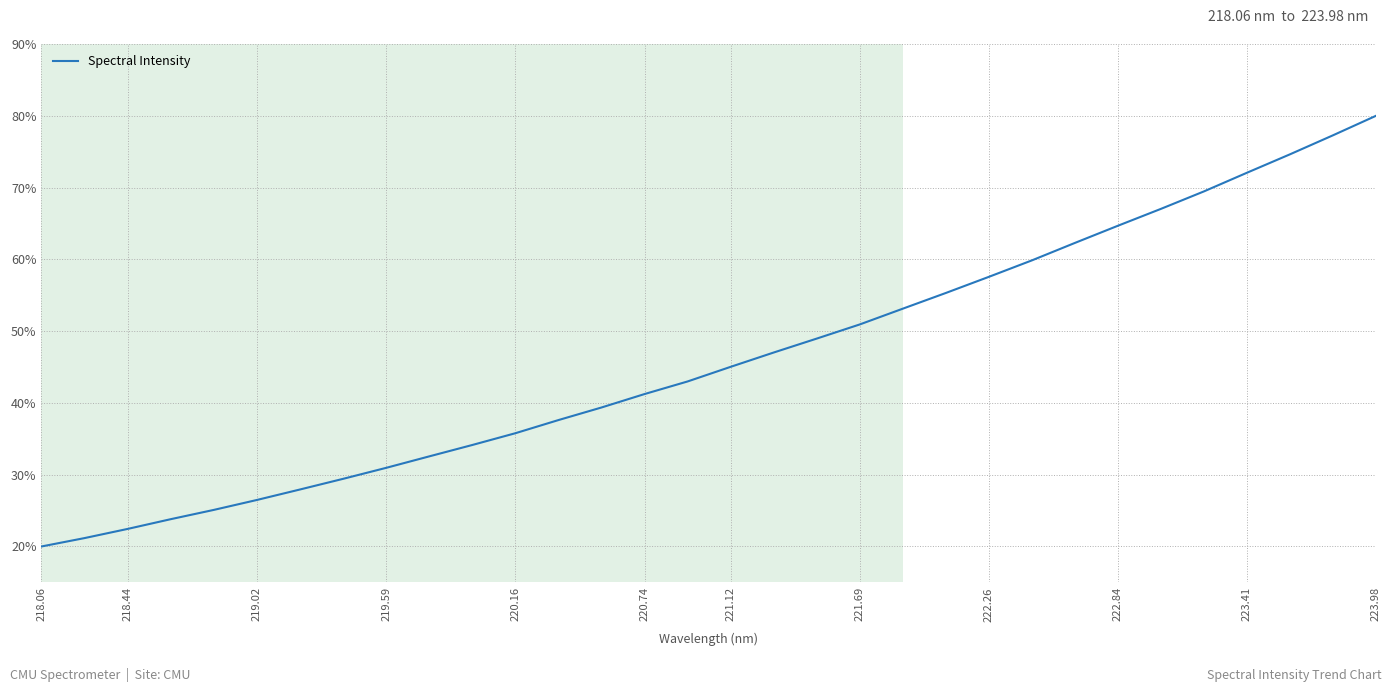

What is the difference between the maximum and minimum values?

60.0